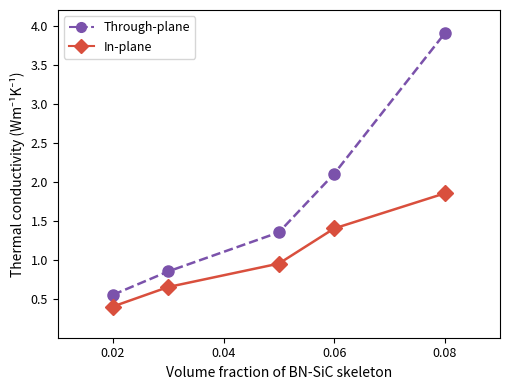

What is the difference between the maximum and second lowest values in the In-plane series?

1.2